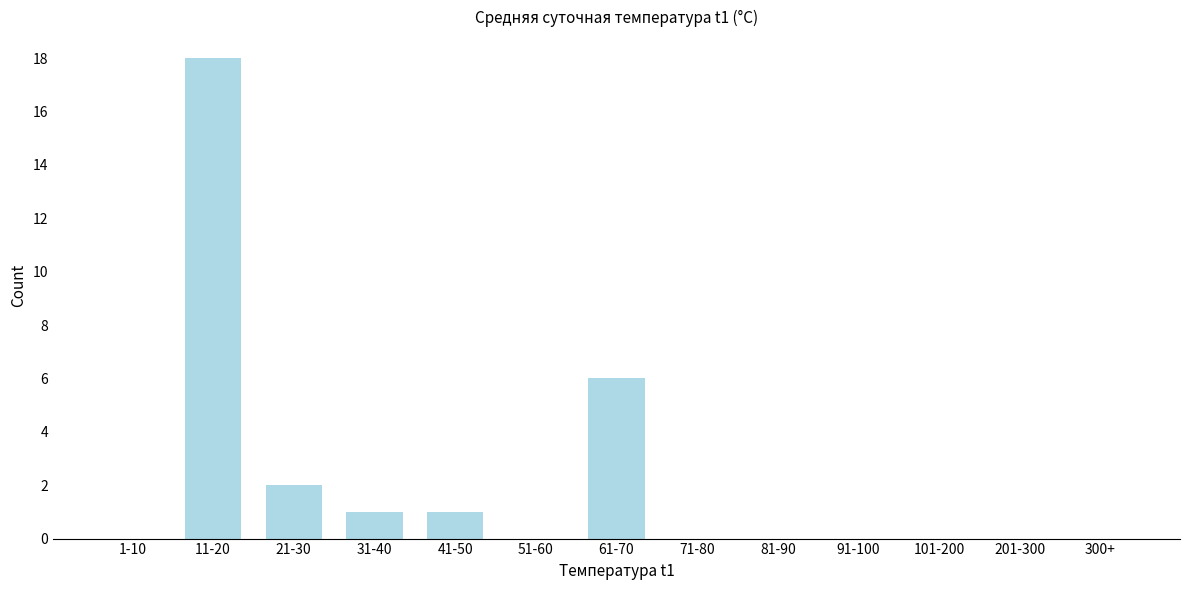

Reading right to left, extract all data points from this chart.

300+=0	201-300=0	101-200=0	91-100=0	81-90=0	71-80=0	61-70=6	51-60=0	41-50=1	31-40=1	21-30=2	11-20=18	1-10=0